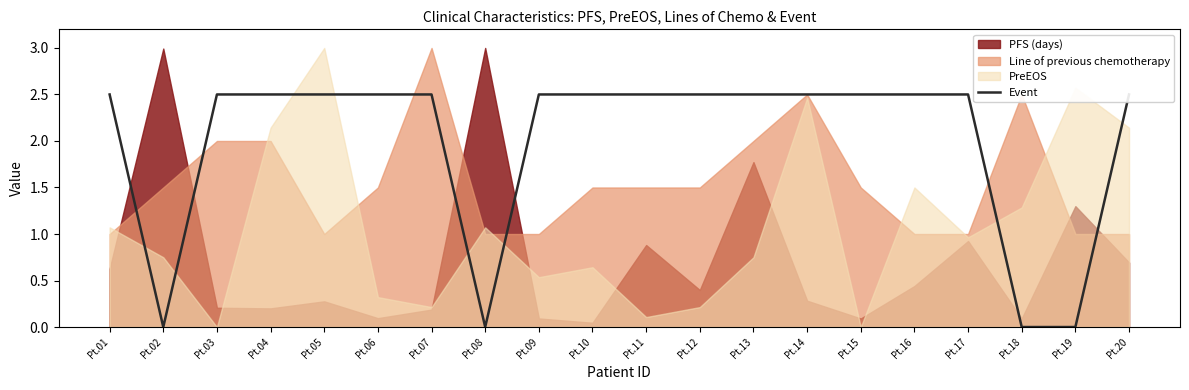

How many values are above zero?

16